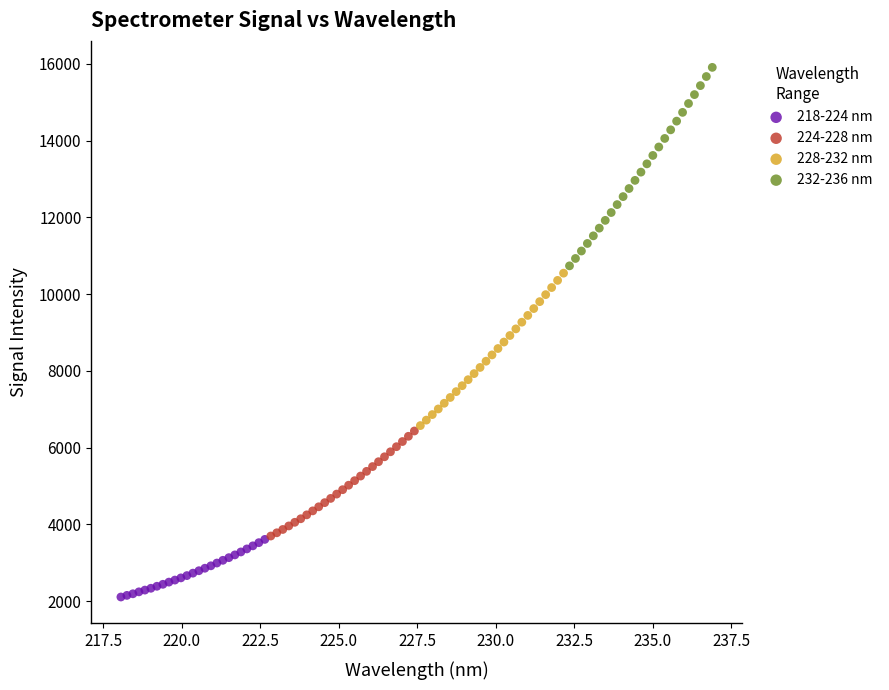

What are all the series names shown in the legend?

218-224 nm, 224-228 nm, 228-232 nm, 232-236 nm